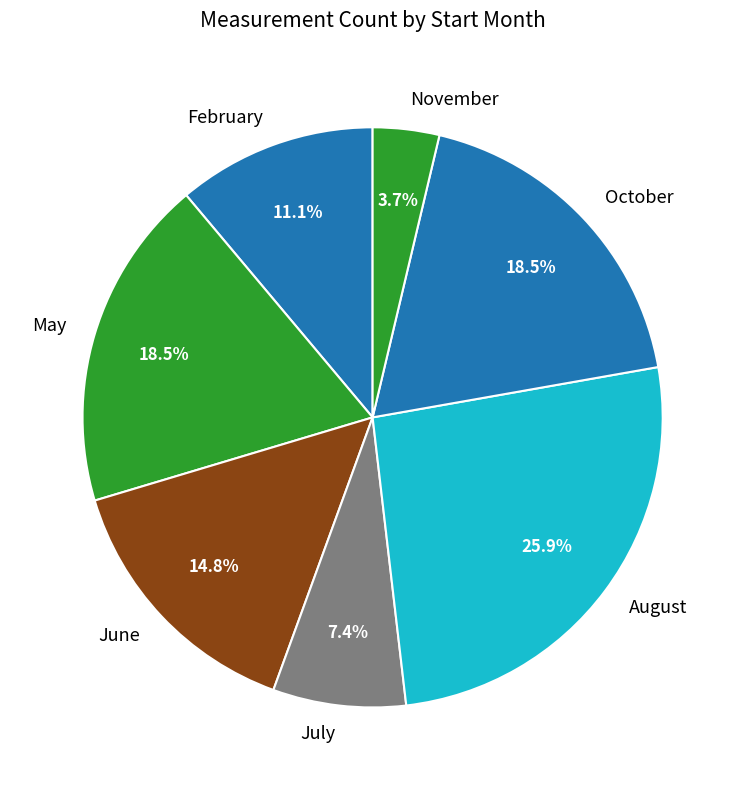

Is there a majority slice in this chart?

No